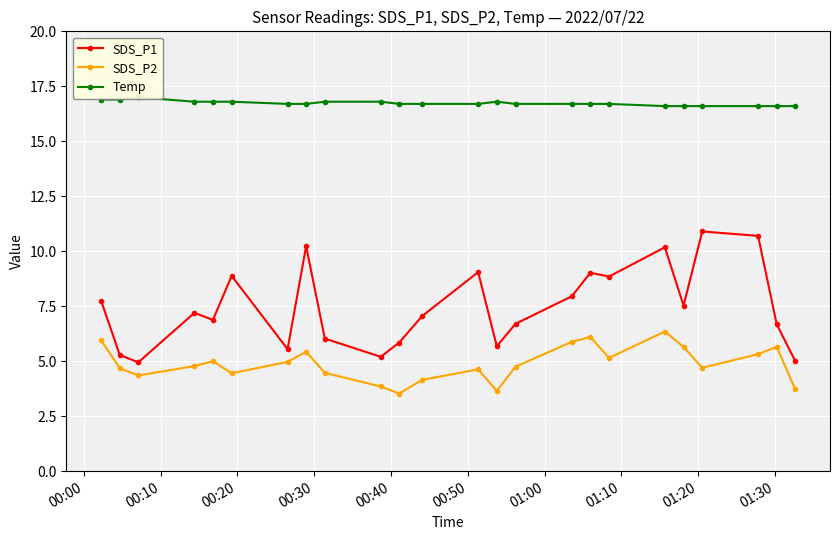

What is the difference between the maximum and minimum values in the Temp series?

0.4